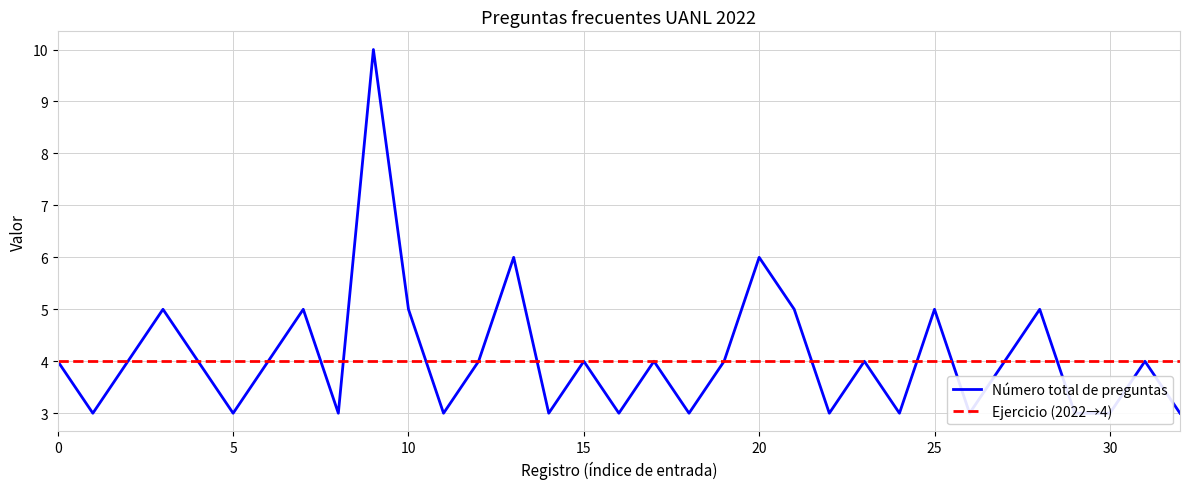

What are all the series names shown in the legend?

Número total de preguntas, Ejercicio (2022→4)